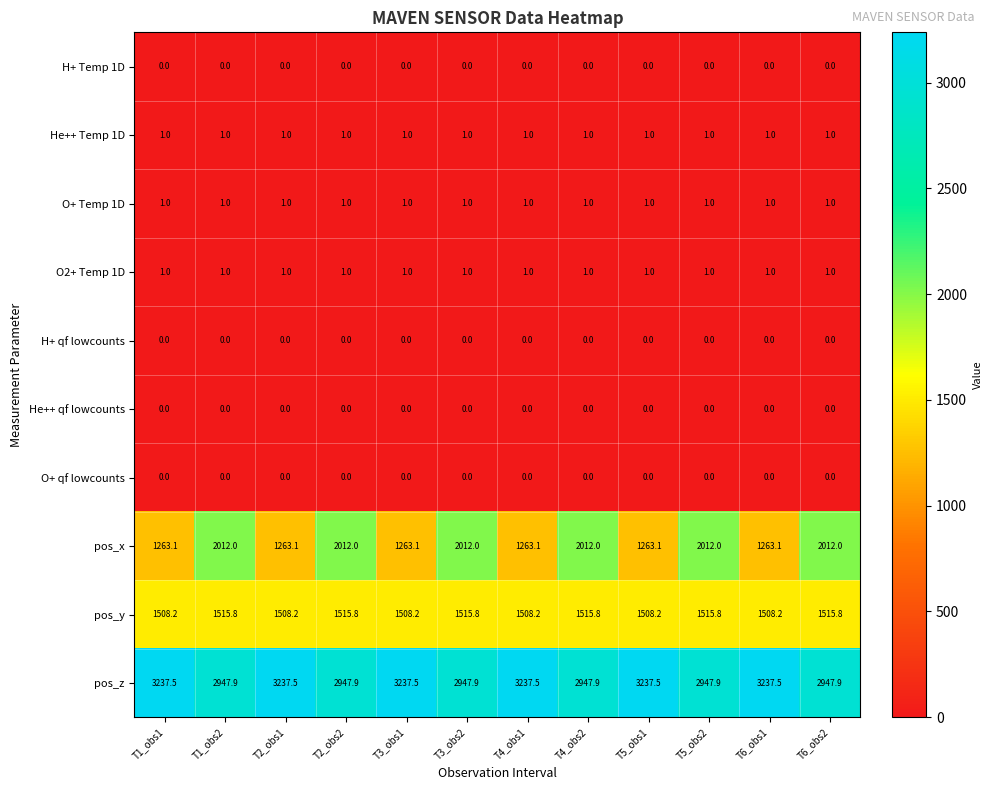

What is the greatest value displayed?

3237.5